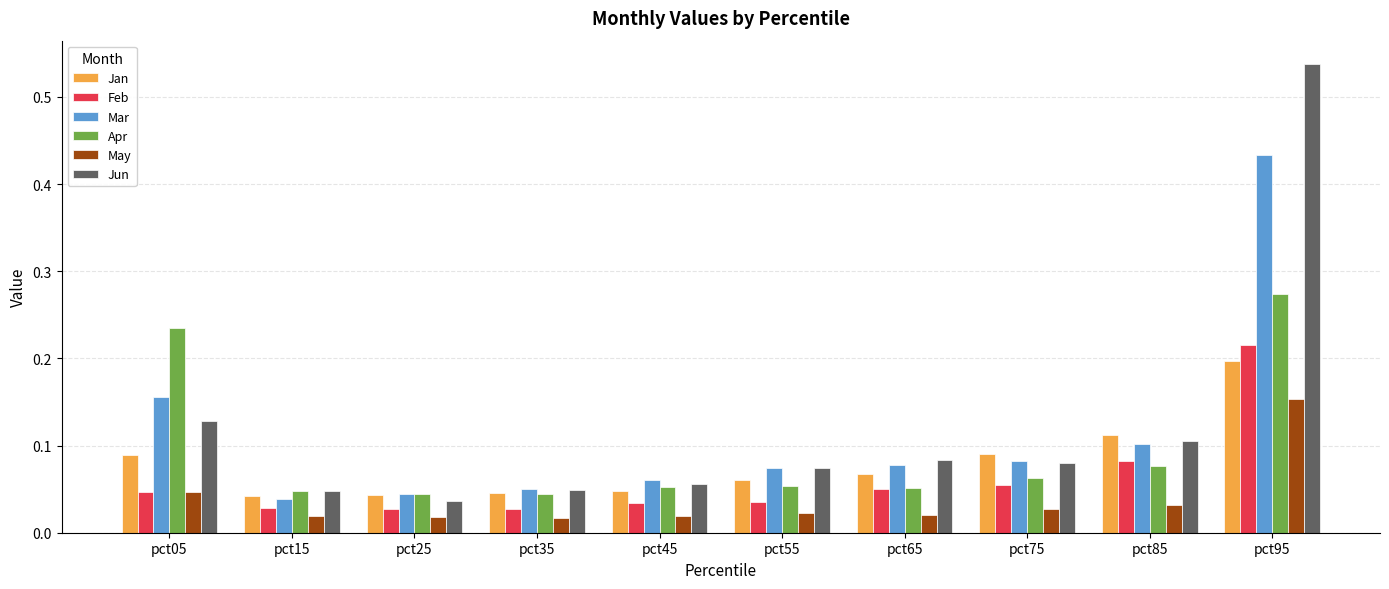

The value of Jan at pct95 is 0.1. True or false?

False